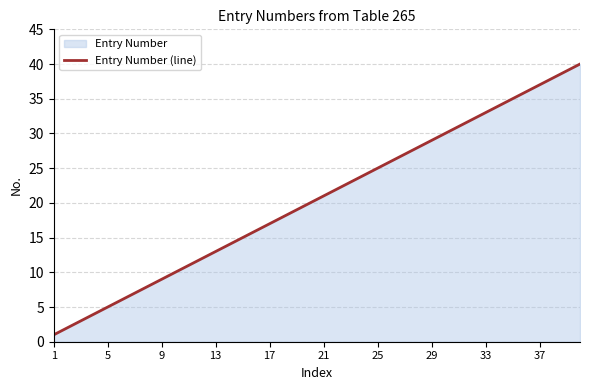

What is the greatest value displayed?

40